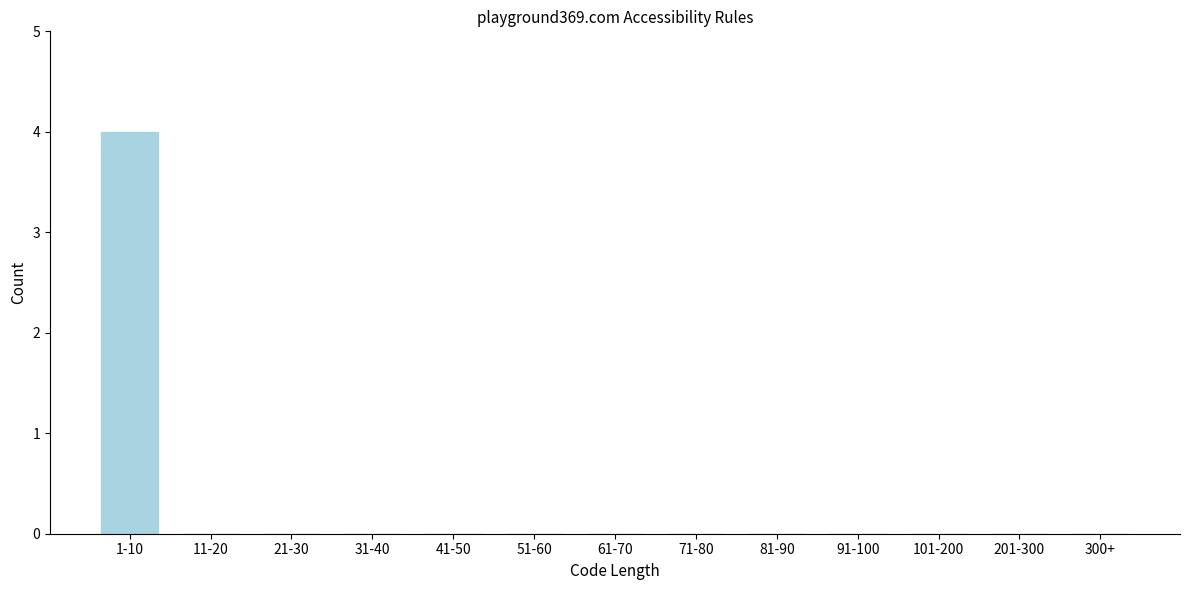

Reading right to left, extract all data points from this chart.

300+=0	201-300=0	101-200=0	91-100=0	81-90=0	71-80=0	61-70=0	51-60=0	41-50=0	31-40=0	21-30=0	11-20=0	1-10=4